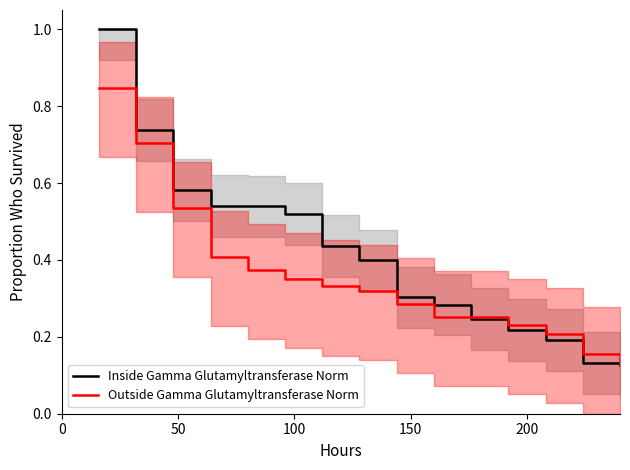

What is the maximum value for Inside Gamma Glutamyltransferase Norm?

1.0